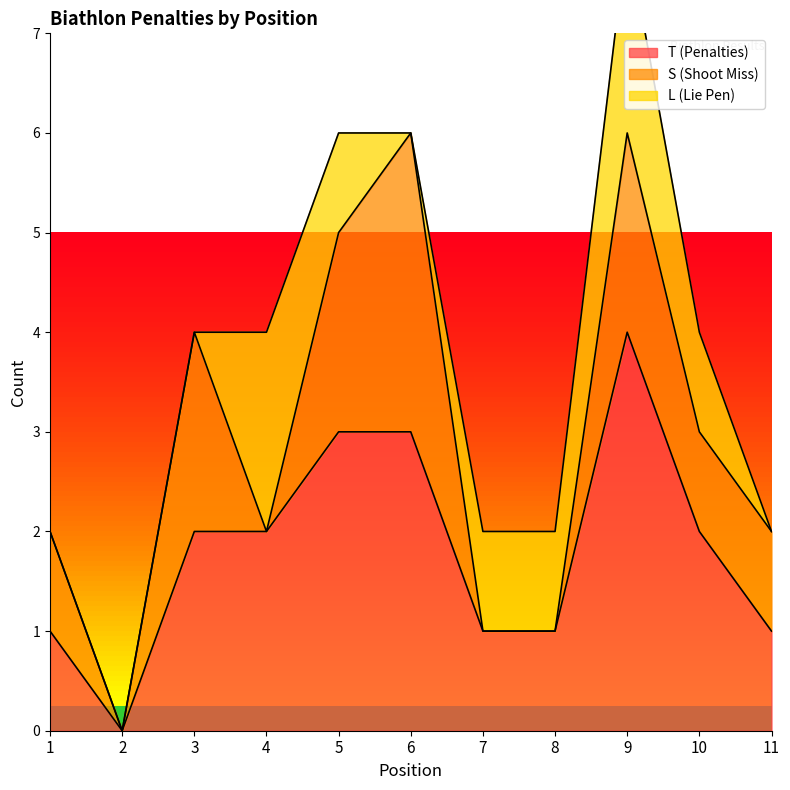

Rank the series by their average value, from highest to lowest.

T (Penalties), S (Shoot Miss), L (Lie Pen)